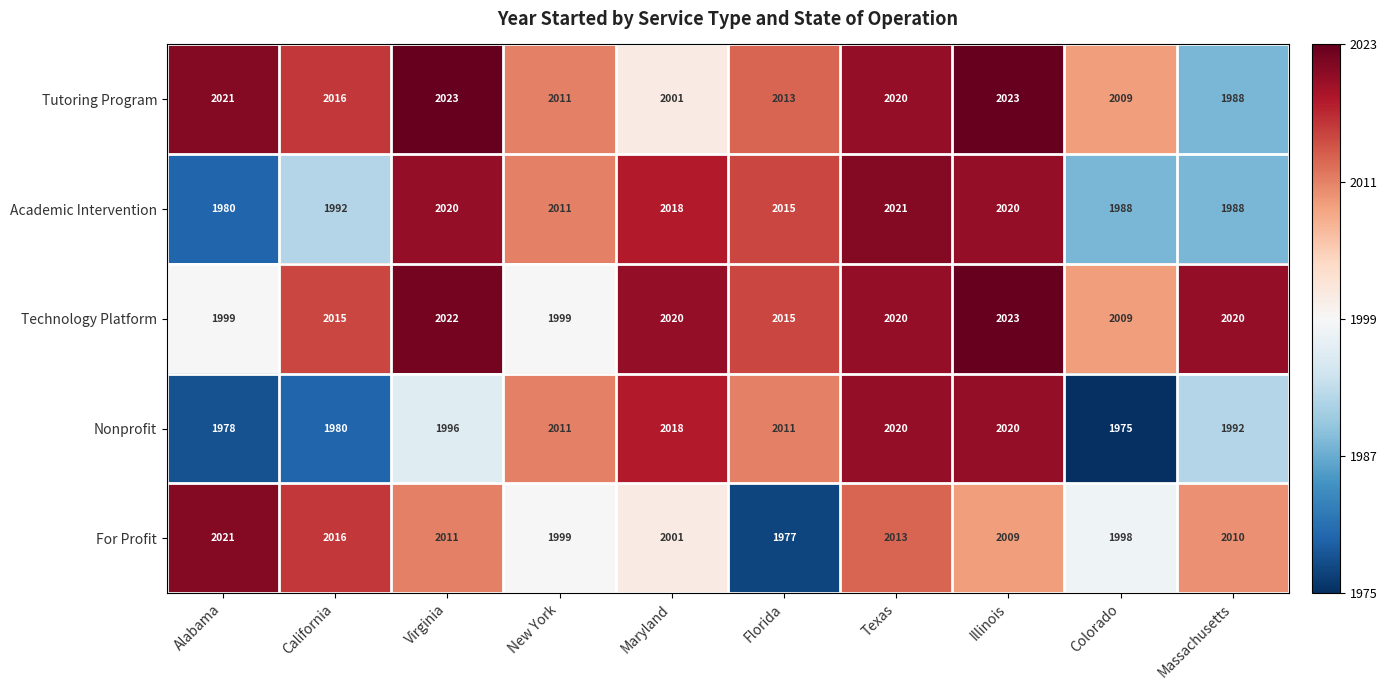

What is the greatest value displayed?

2023